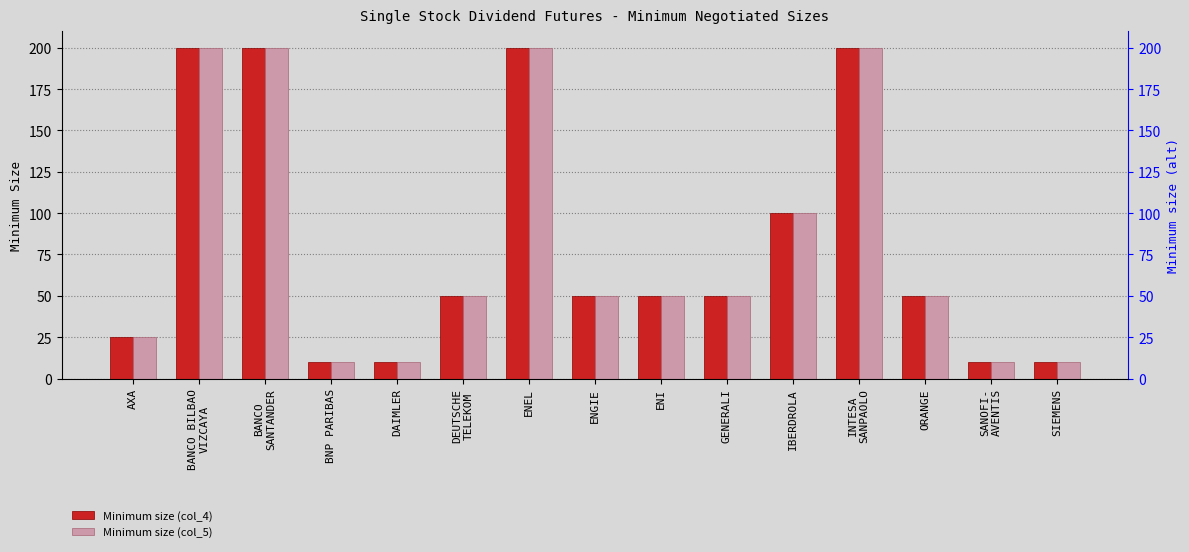

How many values in the Minimum size (col_5) series exceed 50?

5